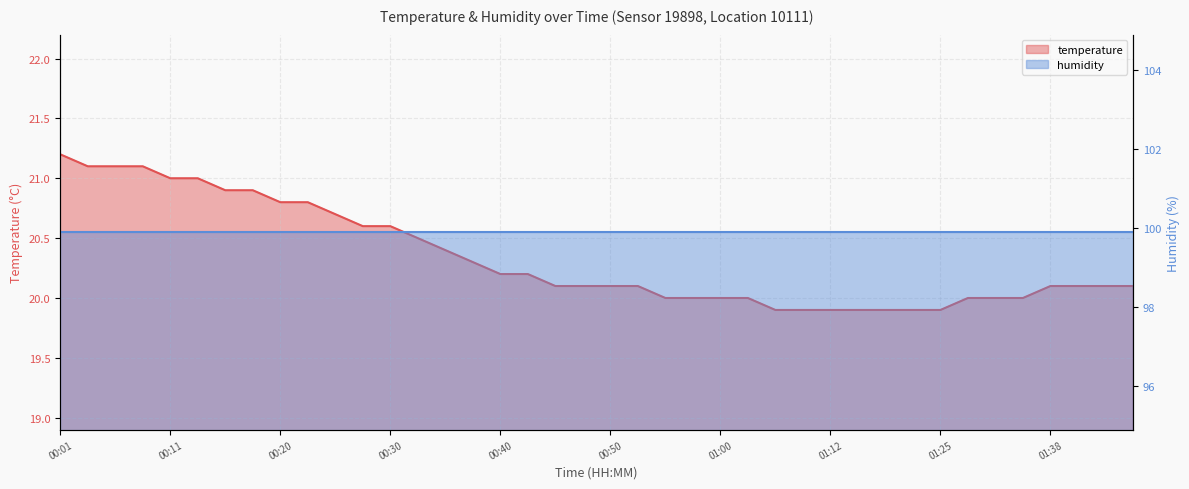

What is the change in value from 00:03 to 01:00?

-1.1